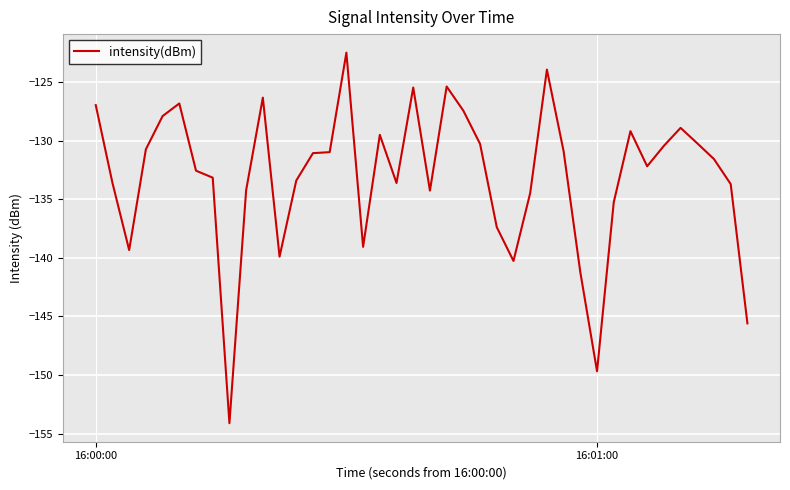

What is the difference between the maximum and minimum values?

31.6